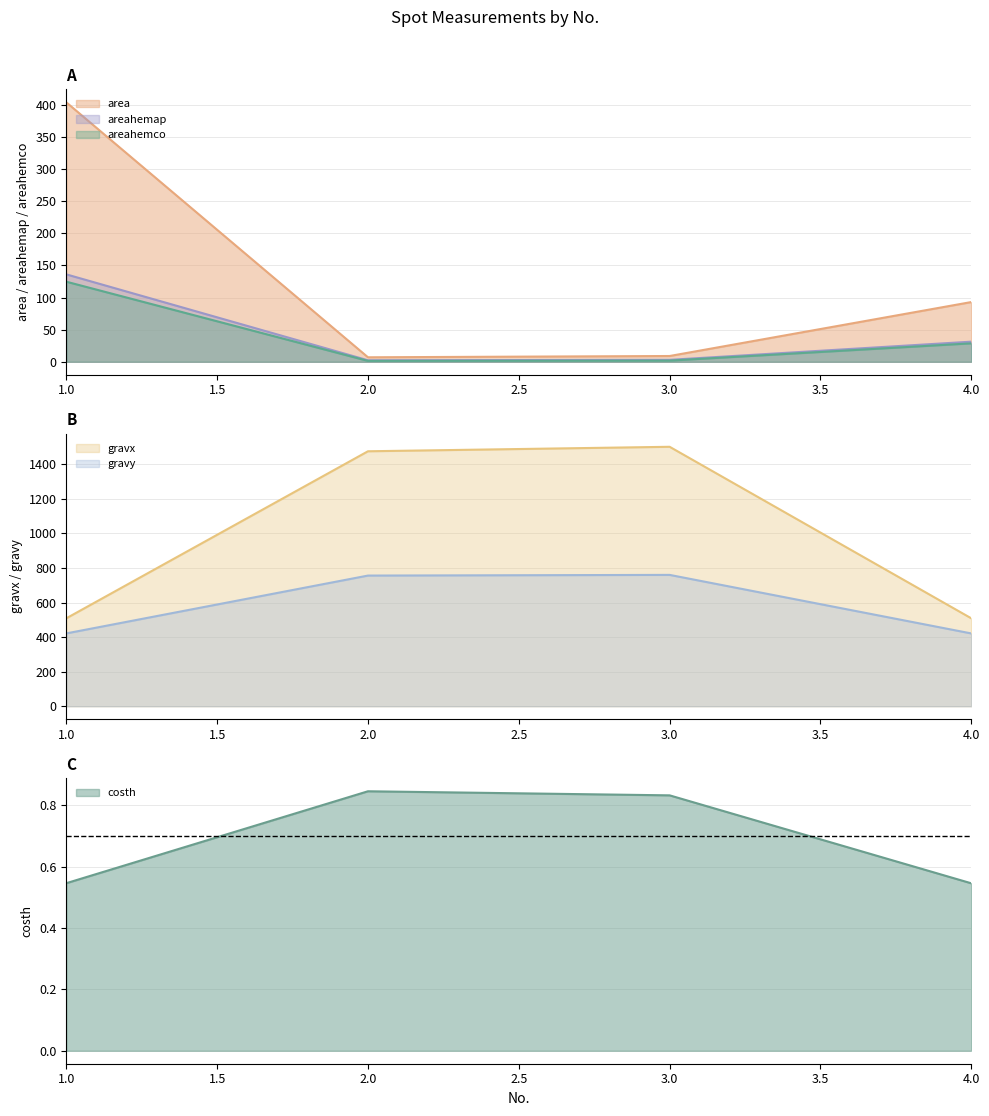

What is the smallest value displayed?

0.5